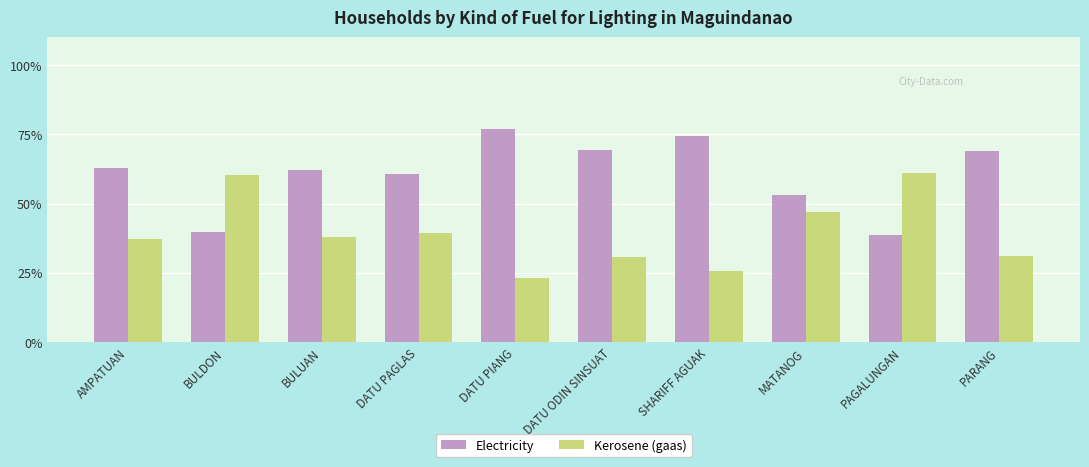

How many data points does each series have?

10